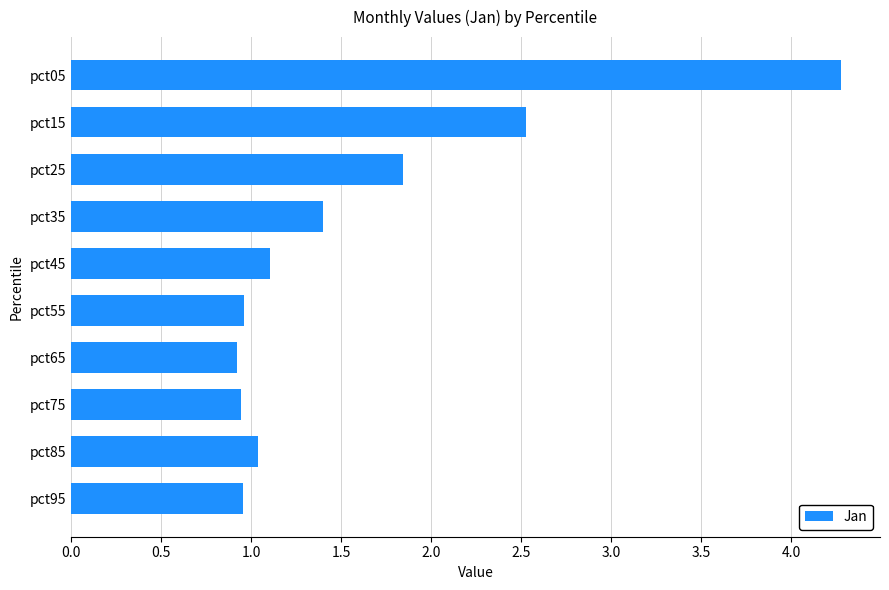

Are the bars grouped side by side (vs. stacked)?

No